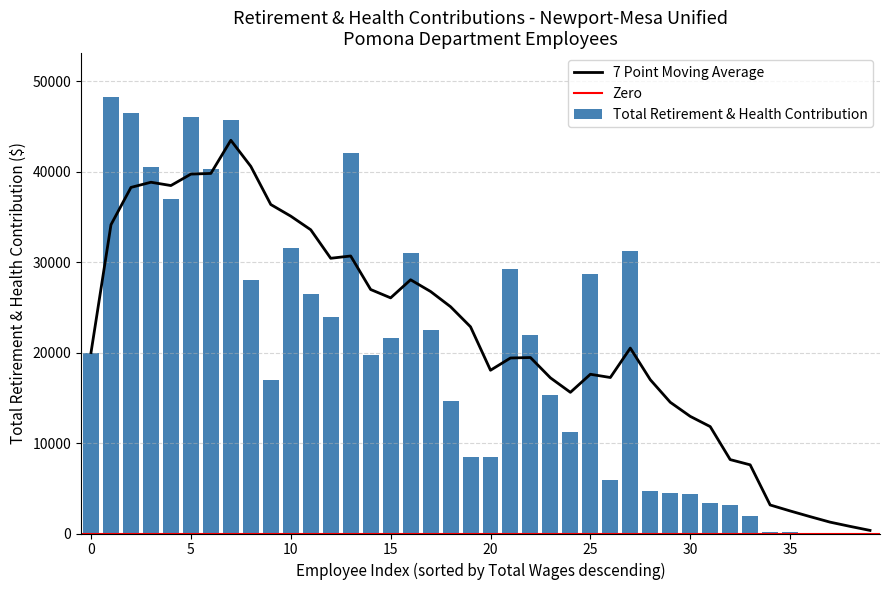

Reading left to right, what are all the values shown in this chart?

19994	48262	46489	40534	36994	46033	40257	45646	28056	16983	31543	26454	23979	42023	19716	21598	30970	22477	14681	8442	8420	29185	21960	15254	11271	28657	5932	31175	4722	4510	4352	3350	3124	1891	119	112	104	91	76	5